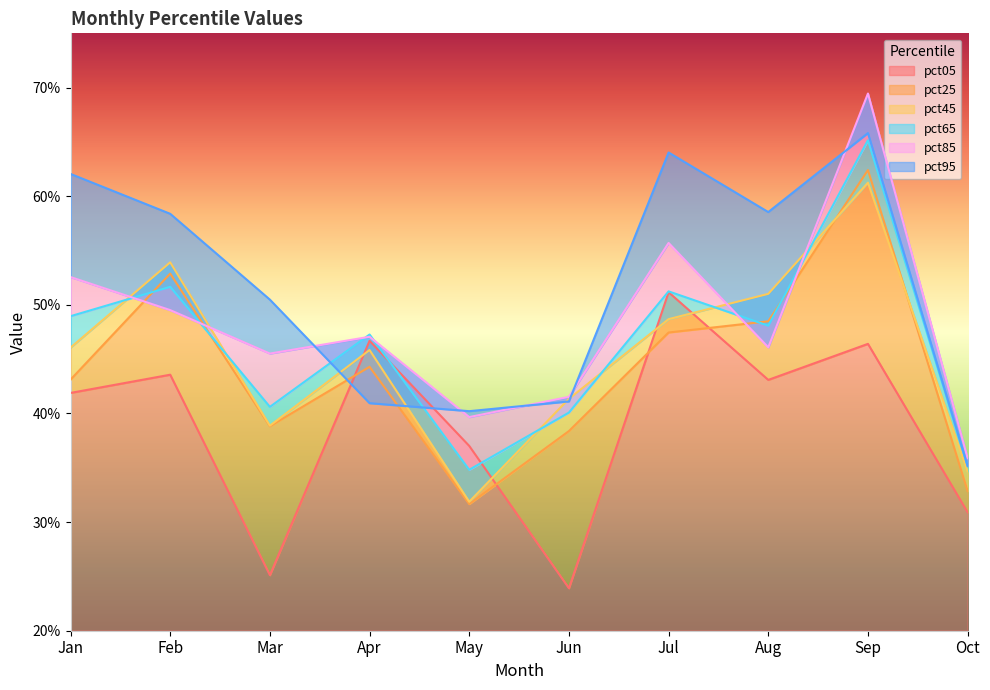

Reading left to right, list all the values displayed in this chart.

pct05: Jan=0.4	Feb=0.4	Mar=0.3	Apr=0.5	May=0.4	Jun=0.2	Jul=0.5	Aug=0.4	Sep=0.5	Oct=0.3
pct25: Jan=0.4	Feb=0.5	Mar=0.4	Apr=0.4	May=0.3	Jun=0.4	Jul=0.5	Aug=0.5	Sep=0.6	Oct=0.3
pct45: Jan=0.5	Feb=0.5	Mar=0.4	Apr=0.5	May=0.3	Jun=0.4	Jul=0.5	Aug=0.5	Sep=0.6	Oct=0.3
pct65: Jan=0.5	Feb=0.5	Mar=0.4	Apr=0.5	May=0.3	Jun=0.4	Jul=0.5	Aug=0.5	Sep=0.7	Oct=0.4
pct85: Jan=0.5	Feb=0.5	Mar=0.5	Apr=0.5	May=0.4	Jun=0.4	Jul=0.6	Aug=0.5	Sep=0.7	Oct=0.4
pct95: Jan=0.6	Feb=0.6	Mar=0.5	Apr=0.4	May=0.4	Jun=0.4	Jul=0.6	Aug=0.6	Sep=0.7	Oct=0.4